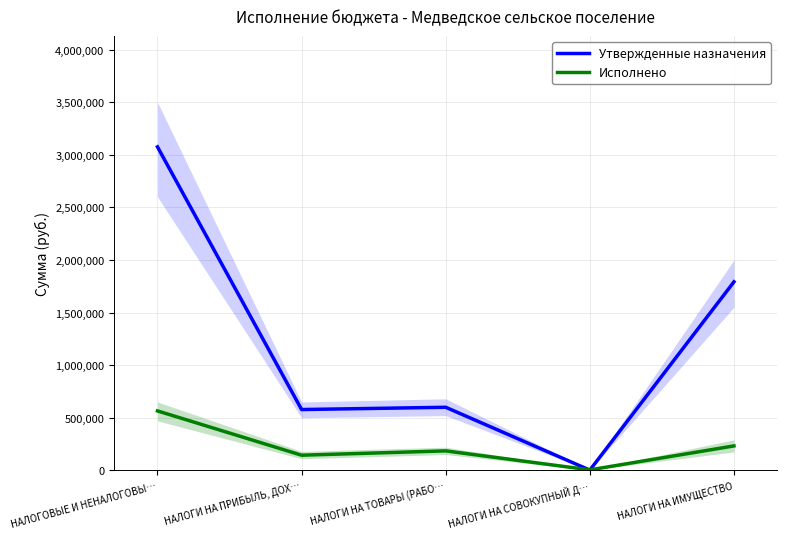

What is the highest value of the Утвержденные назначения series?

3074910.0